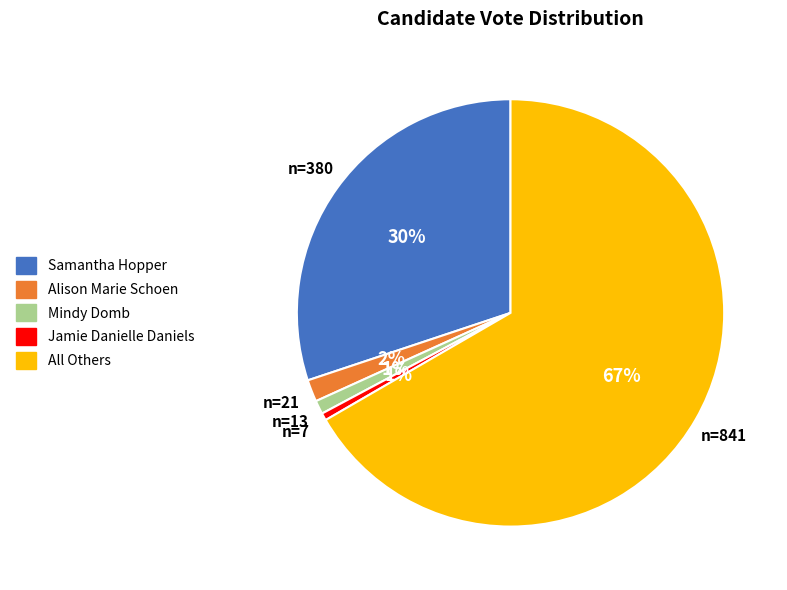

To the nearest percent, what is the difference between the Jamie Danielle Daniels and Alison Marie Schoen slice percentages?

1%